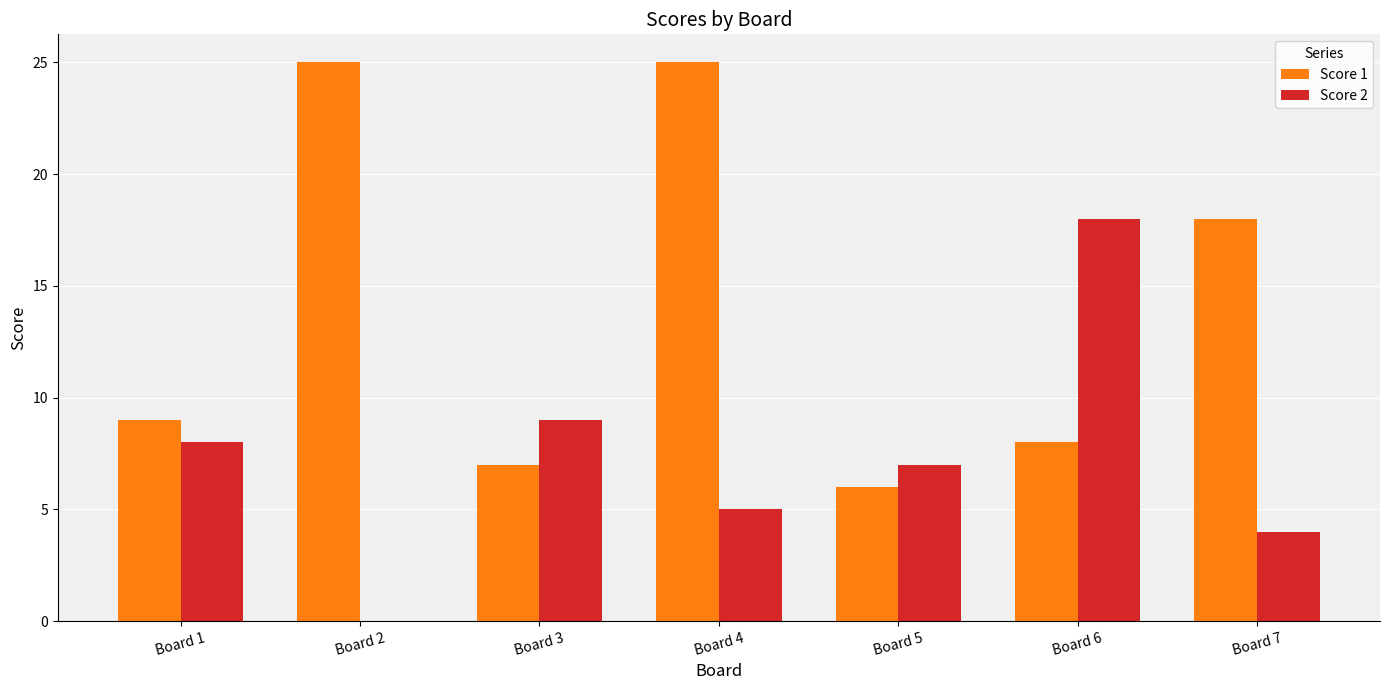

Reading left to right, list all the values displayed in this chart.

Score 1: Board 1=9	Board 2=25	Board 3=7	Board 4=25	Board 5=6	Board 6=8	Board 7=18
Score 2: Board 1=8	Board 2=0	Board 3=9	Board 4=5	Board 5=7	Board 6=18	Board 7=4